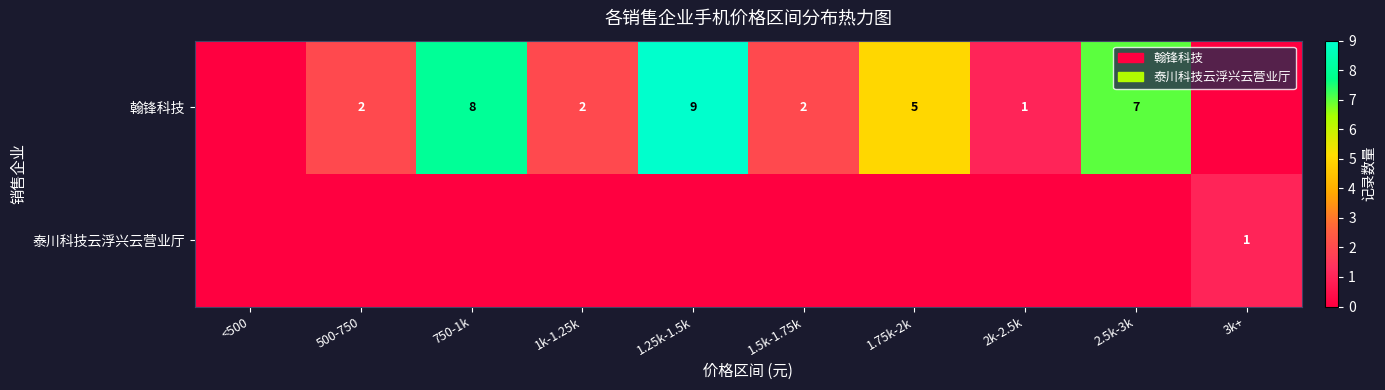

True or false: 翰锋科技 has a value of 3 at 1k-1.25k.

False